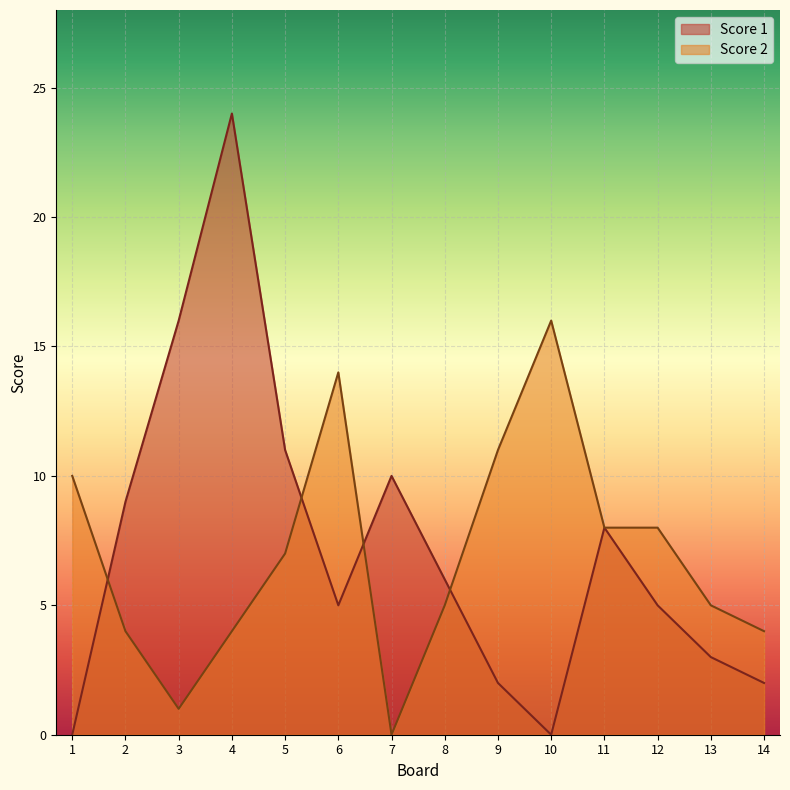

In Score 1, how many points are lower than both neighbors (excluding endpoints)?

2